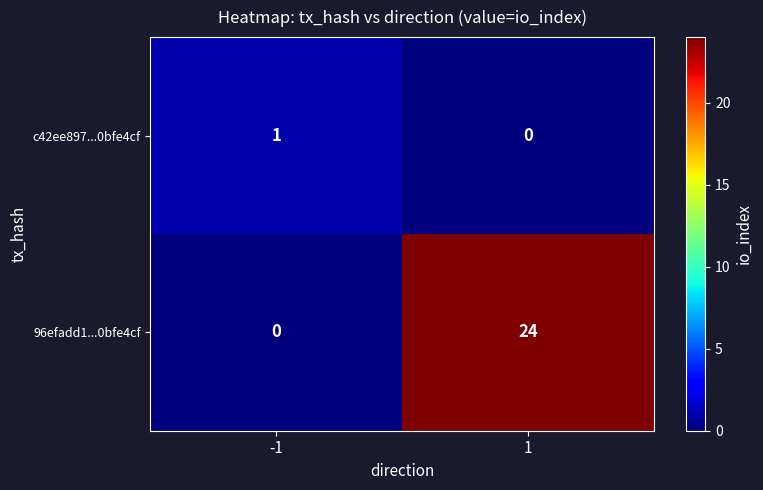

Which series has the largest total across all categories?

96efadd1...0bfe4cf